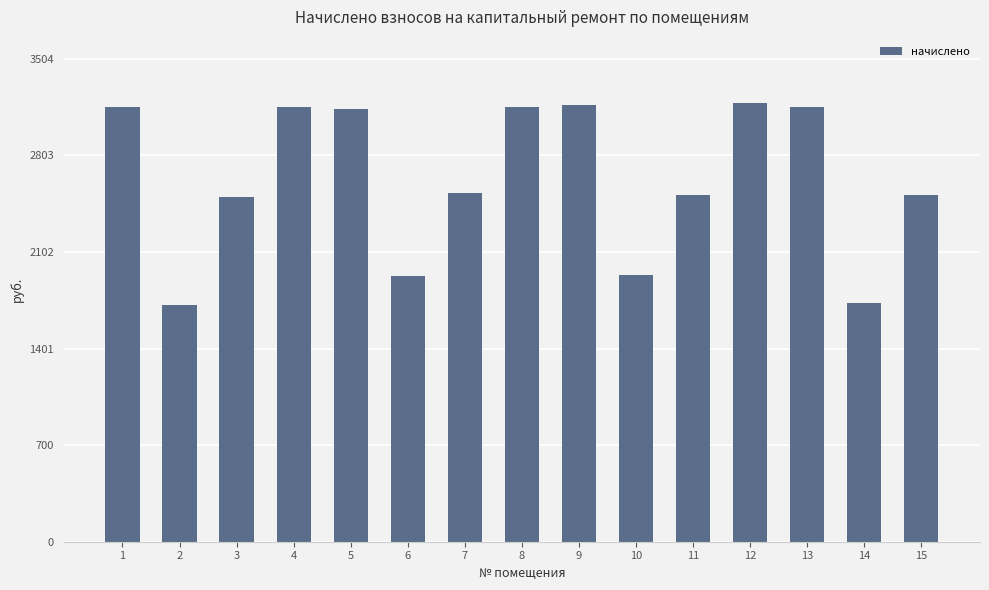

What is the difference between the maximum and minimum values?

1469.2